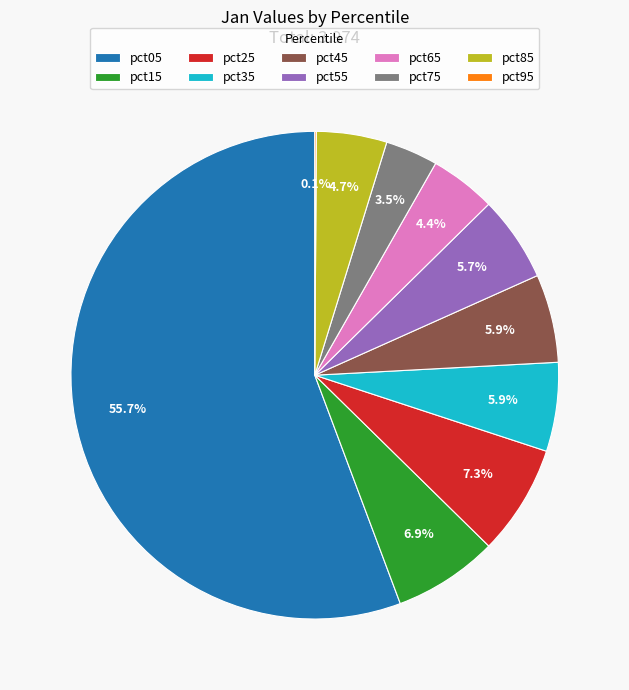

Is it true that pct65 is 4% of the pie?

True